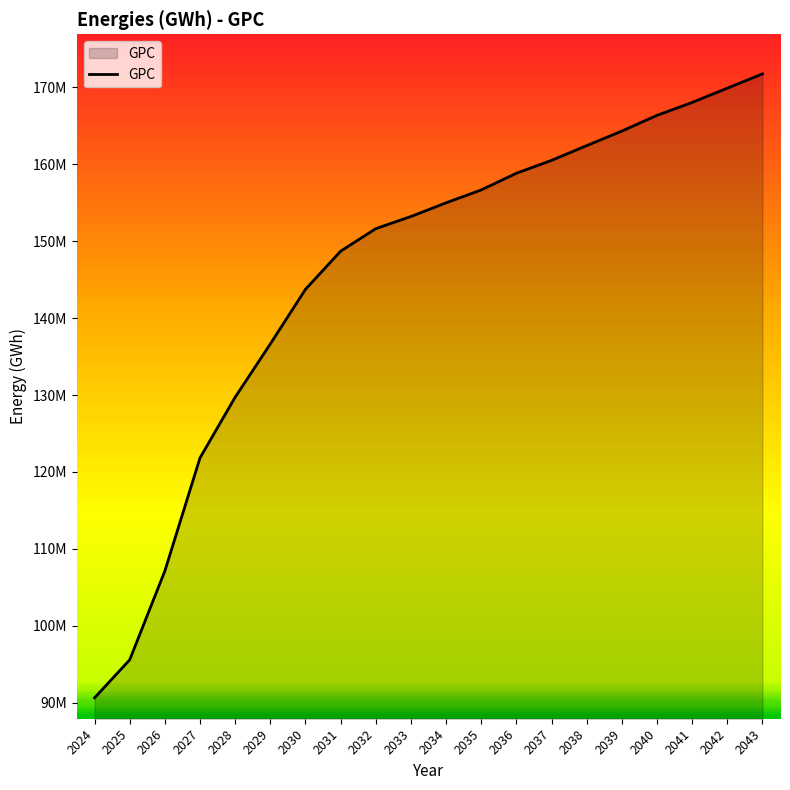

True or false: the data shows 155.0 at 2034.

True